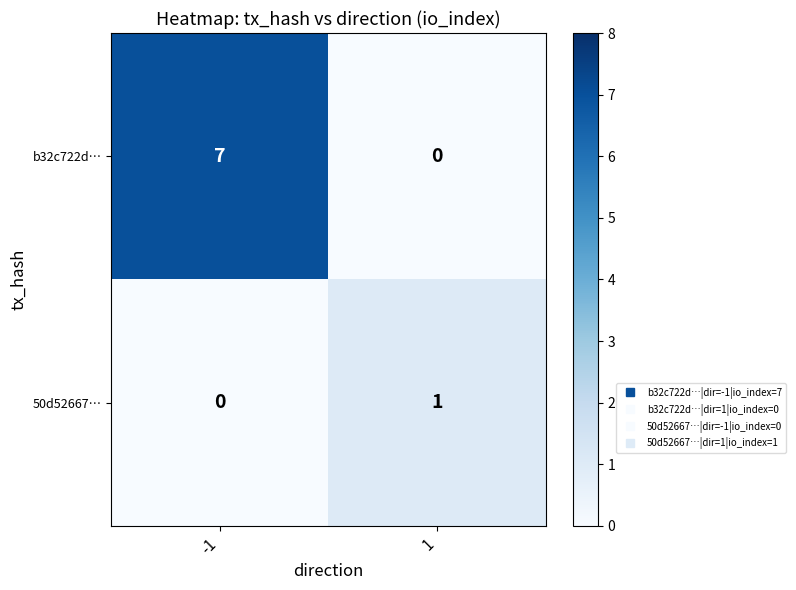

What is the maximum value shown in the chart?

7